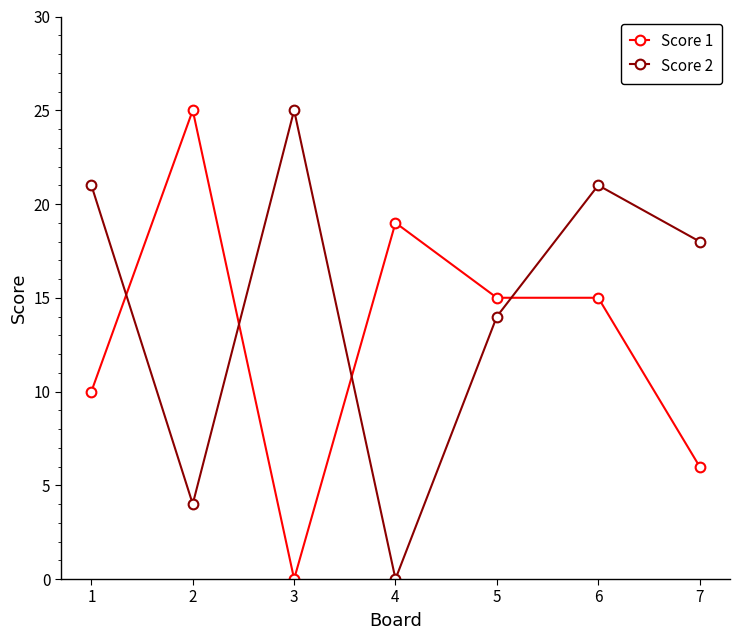

What is the sum of all Score 1 values?

90